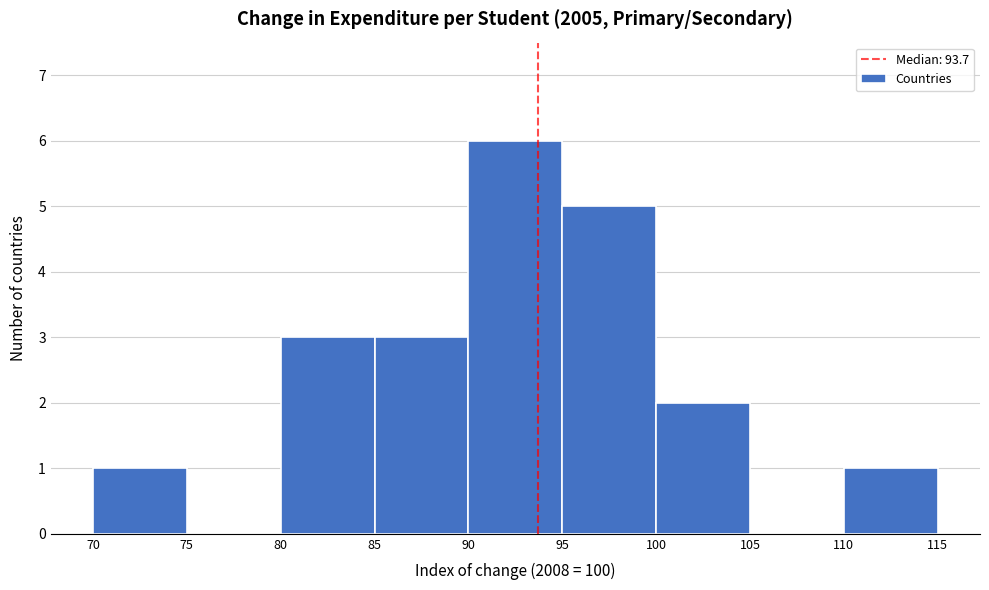

Which range on the x-axis has the tallest bar?

90 to 95